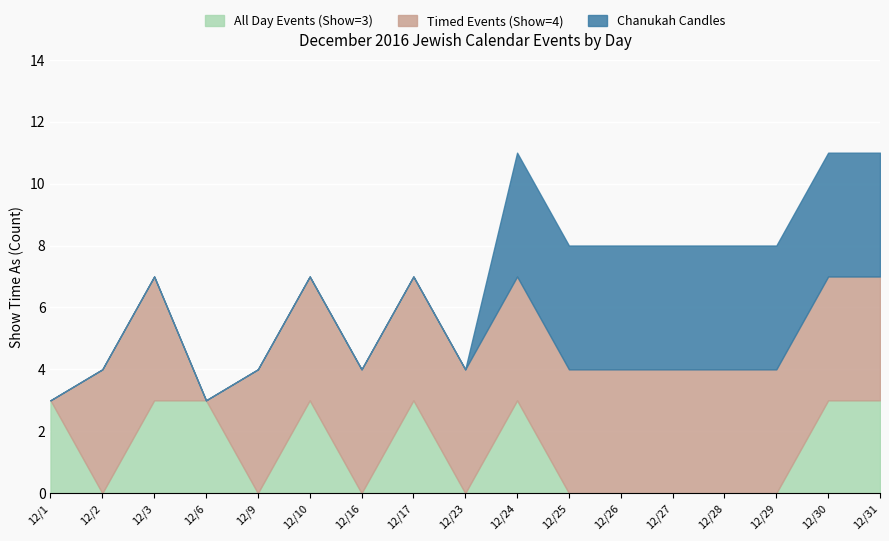

What is the value of the Timed Events (Show=4) point at the 16th from the left?

4